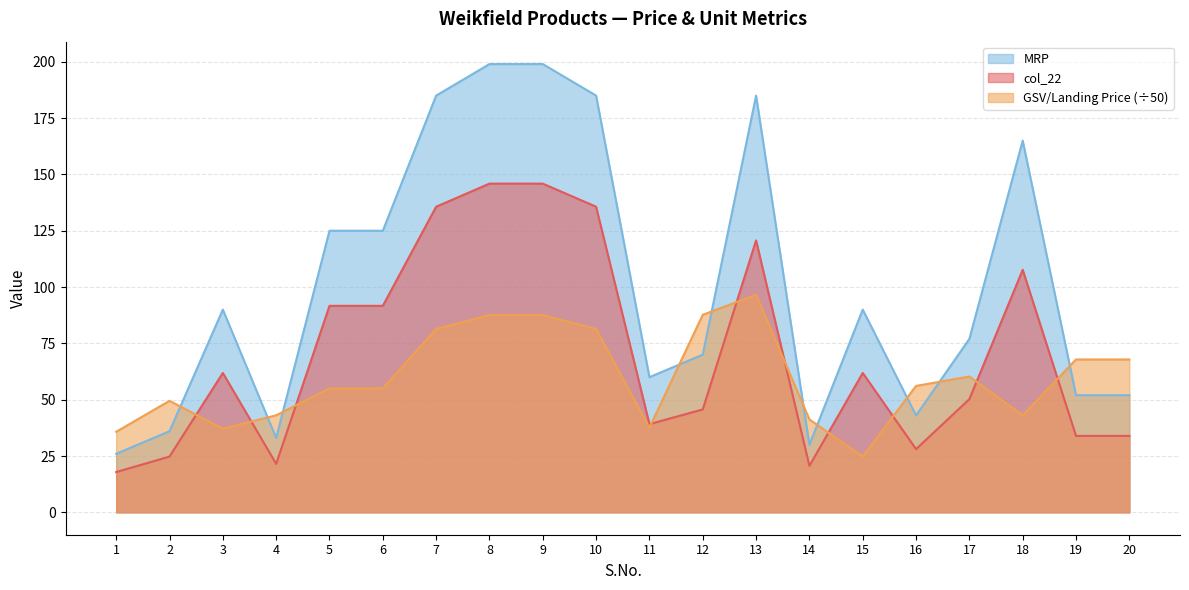

Which series changed the most between 2 and 16?

MRP